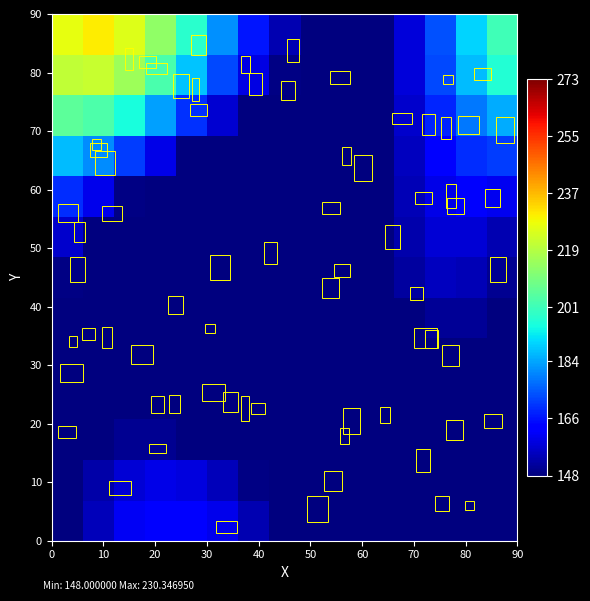

Count the number of data series in this chart.

13